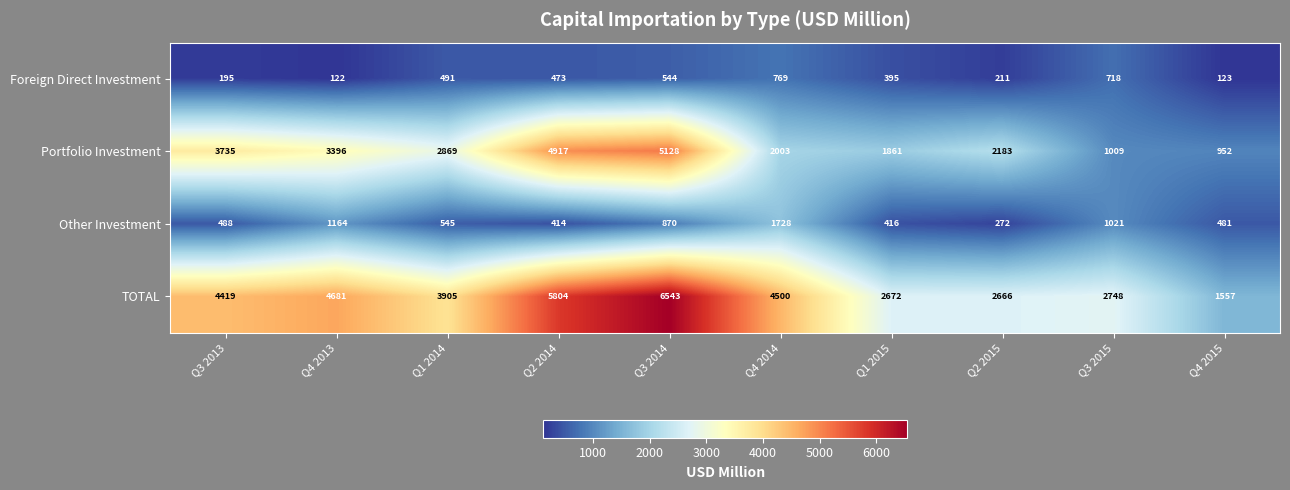

The value of Other Investment at Q1 2015 is 416. True or false?

True